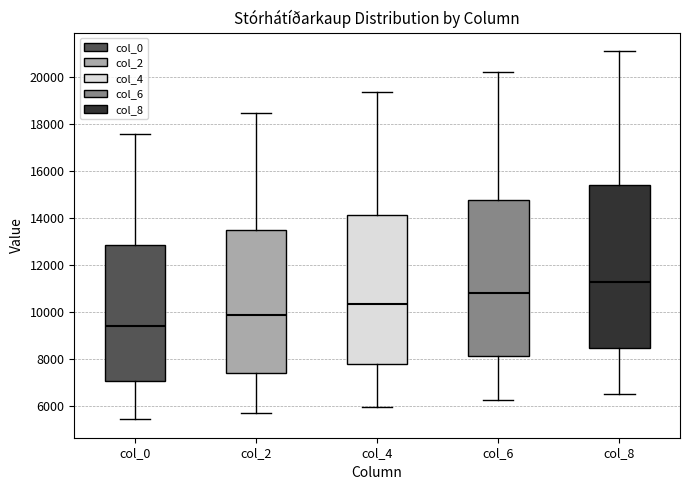

Where does the lower whisker of the box for col_4 end on the y-axis? The values are not printed on the chart, so give them approximately, as read against the axis.

6000